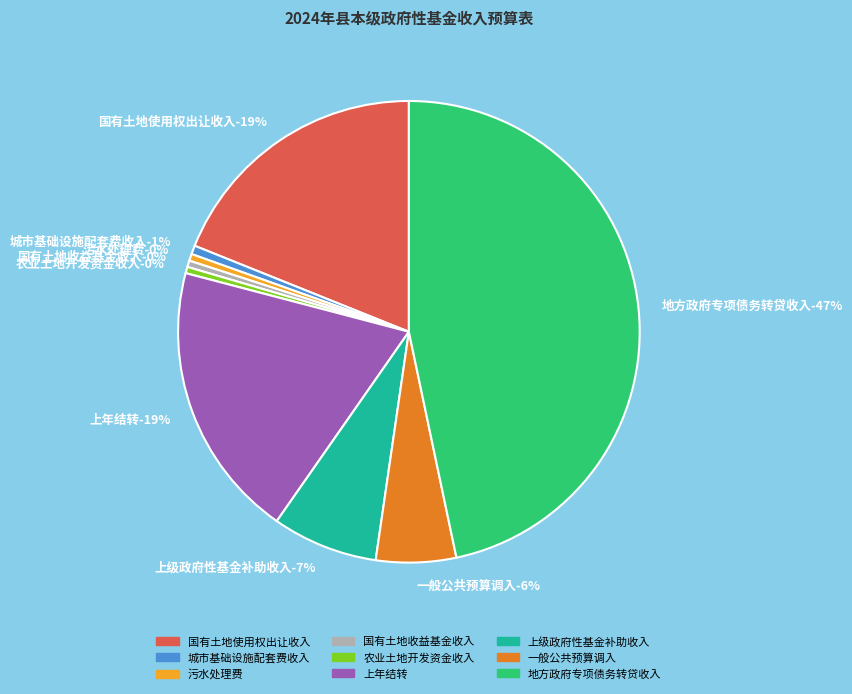

Which slice is the smallest?

农业土地开发资金收入